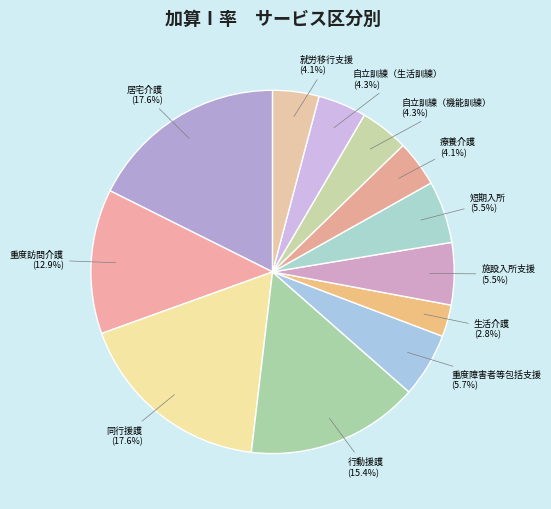

Which has a higher value, 施設入所支援 or 同行援護?

同行援護